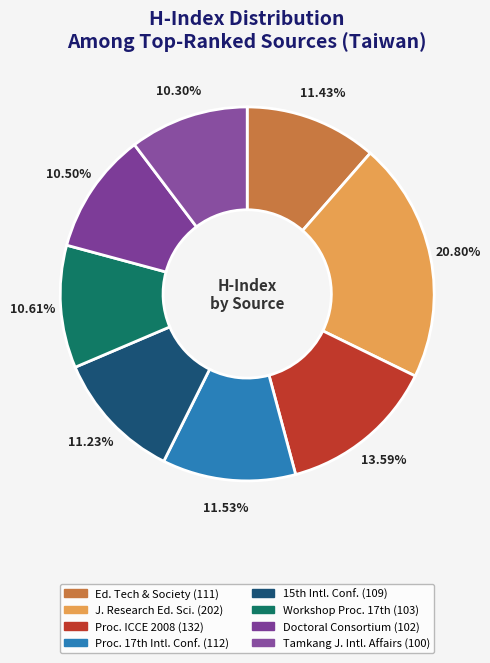

Rank the categories by value from highest to lowest.

Journal of Research in Education Sciences, Proceedings ICCE 2008, Proceedings 17th International Conference, Educational Technology and Society, 15th International Conference on Computers, Workshop Proceedings 17th International, Doctoral Student Consortium Proceedings, Tamkang Journal of International Affairs